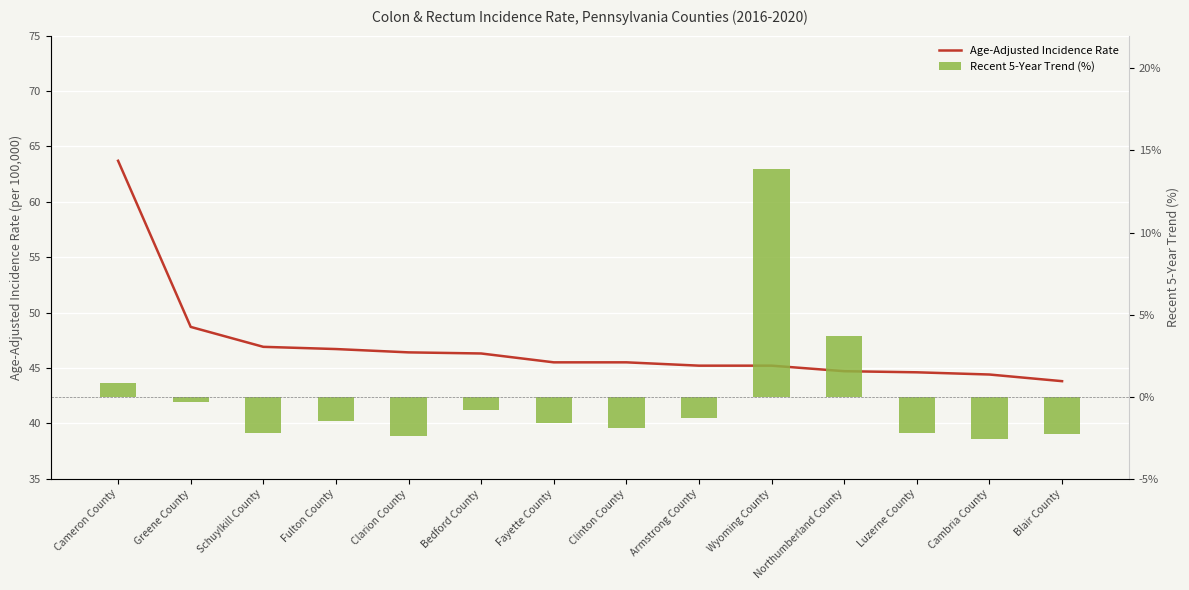

List the series in order of their peak value, highest first.

Age-Adjusted Incidence Rate, Recent 5-Year Trend (%)